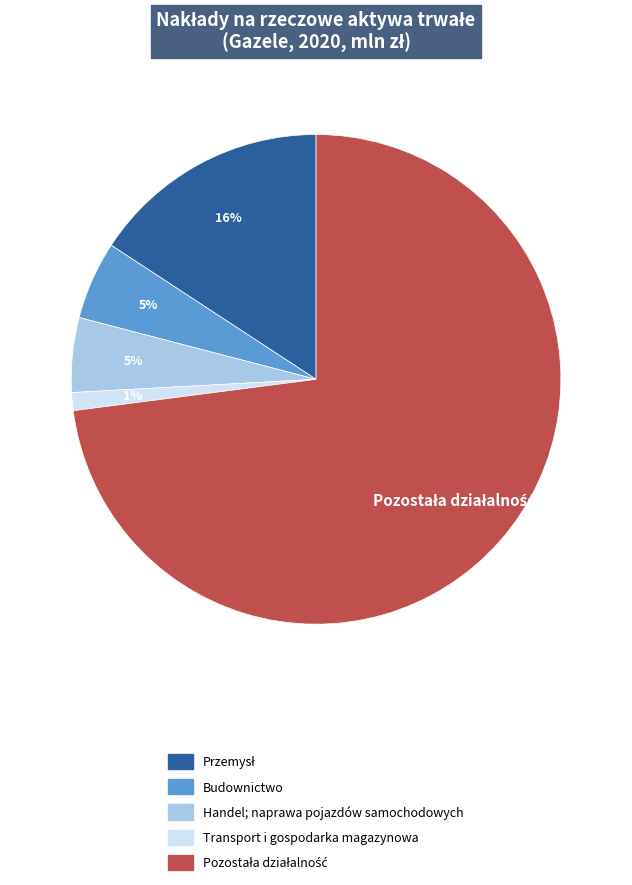

Does Budownictwo account for over 50% of the chart?

No